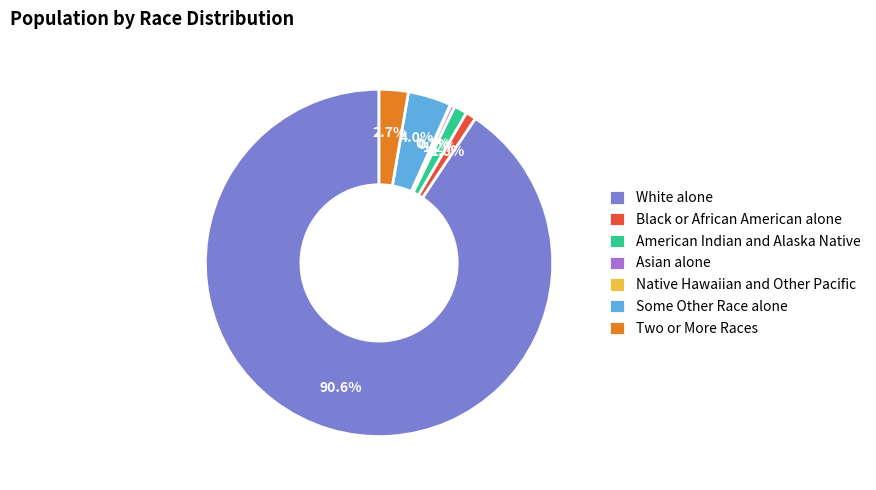

Is White alone the majority of the pie?

Yes